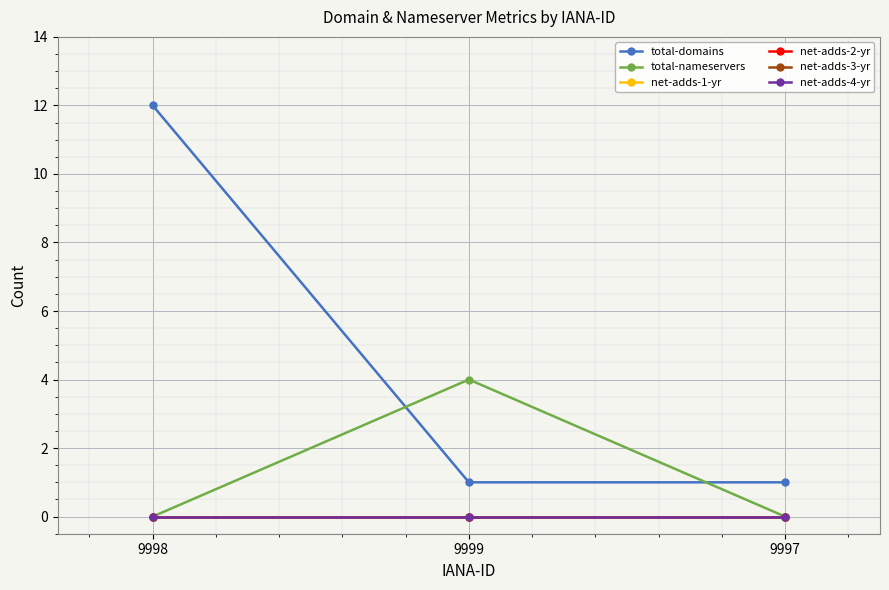

What is the total value across all series at 9998?

12